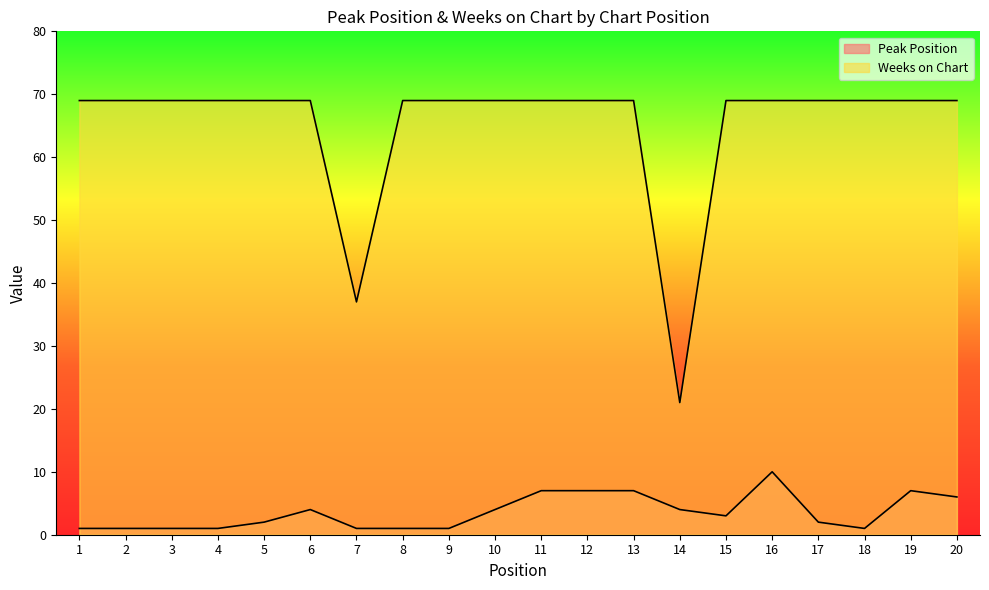

How many interior local valleys does the Peak Position series have?

2